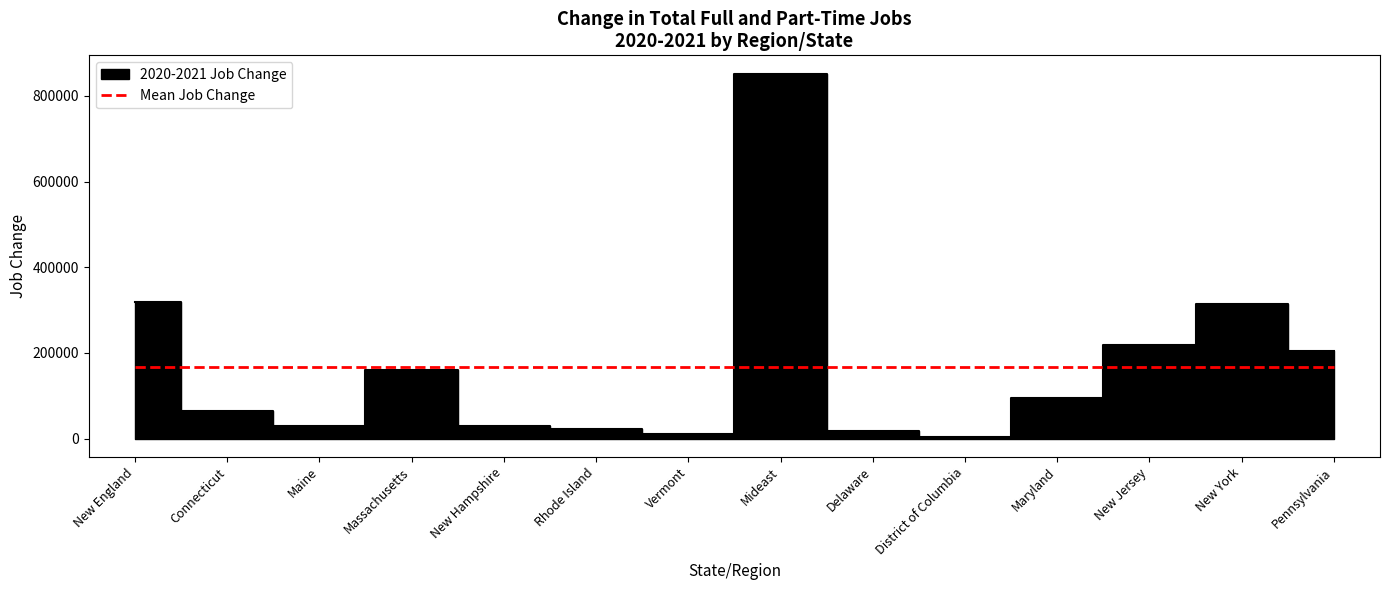

How many points are lower than both their immediate neighbors (excluding endpoints)?

3